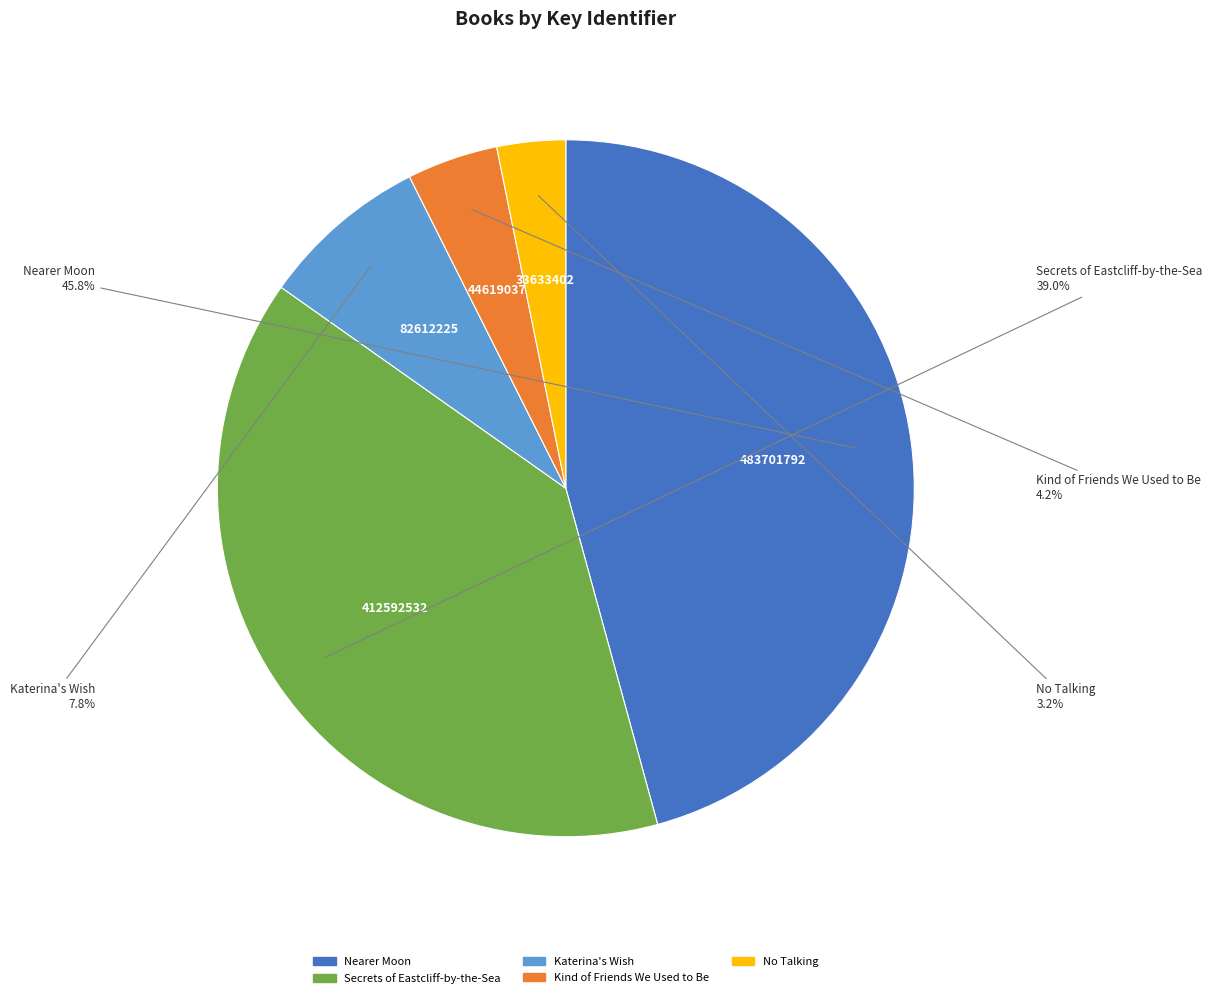

To the nearest percent, what is the average slice percentage?

20%